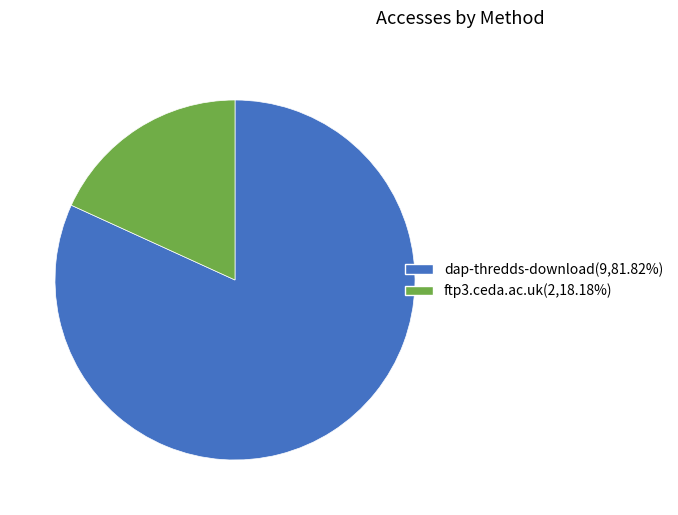

Do ftp3.ceda.ac.uk(2,18.18%) and dap-thredds-download(9,81.82%) together represent more than half of the pie?

Yes